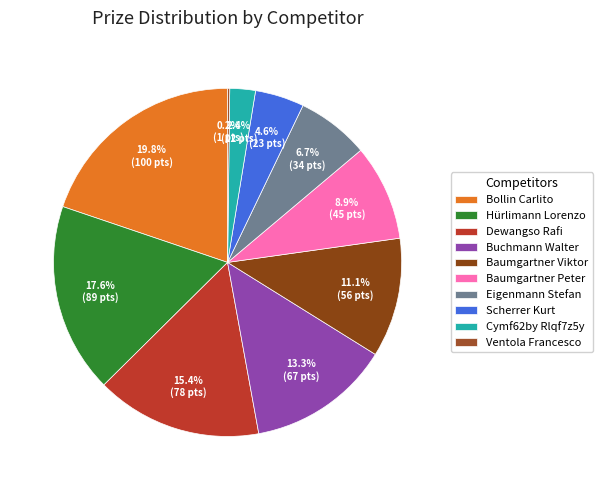

What percentage do Buchmann Walter and Hürlimann Lorenzo together represent?

30.9%